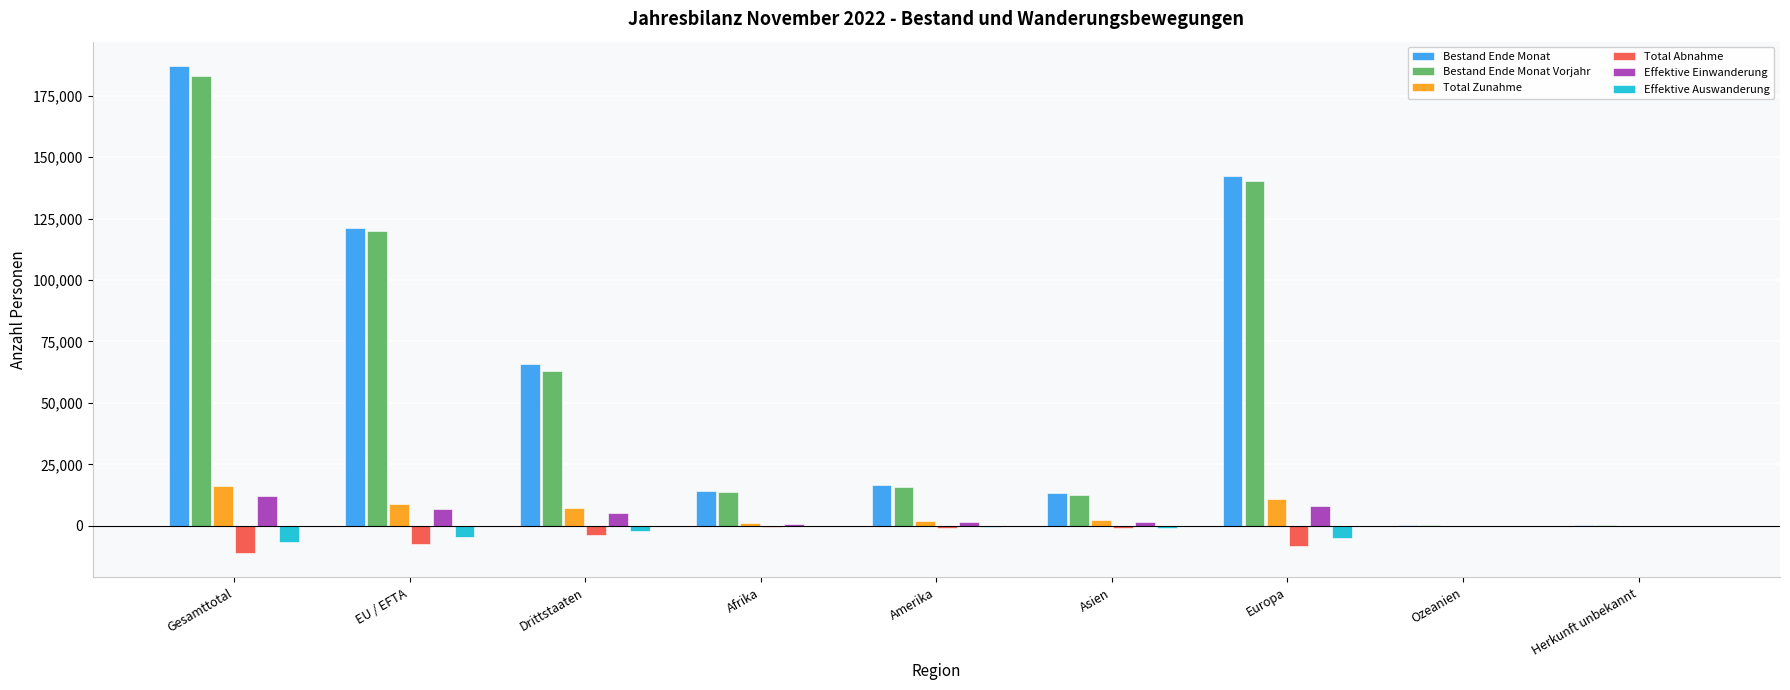

What is the greatest value displayed?

187161